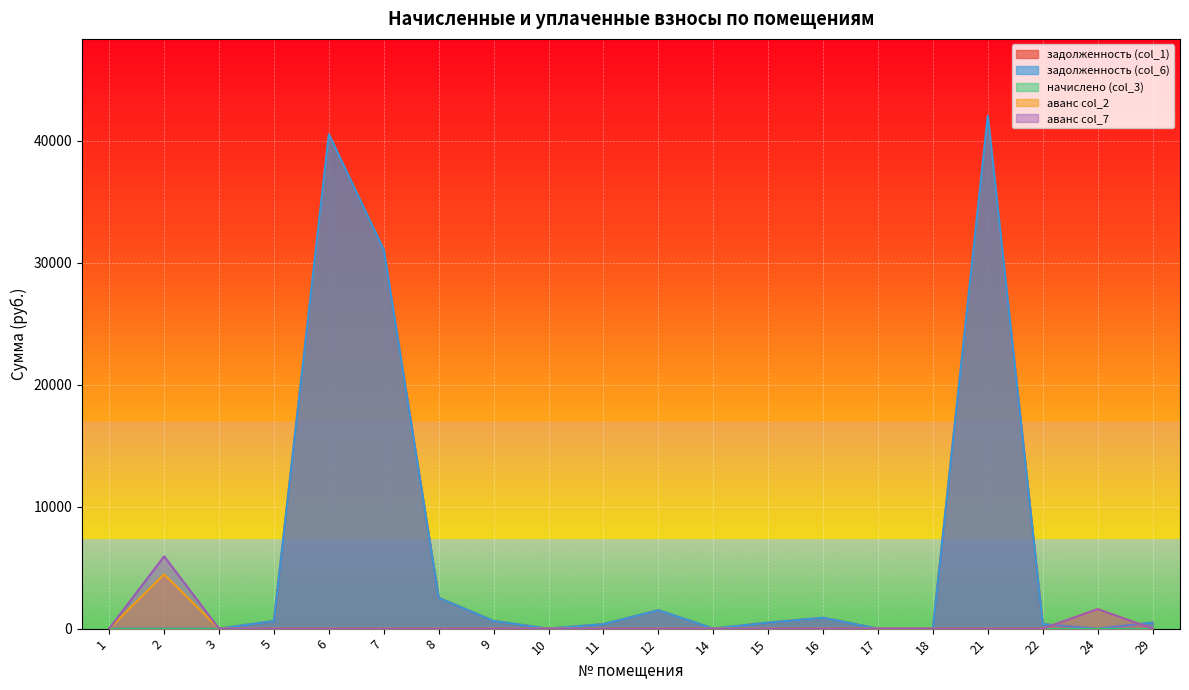

Is it true that аванс col_7 equals -2012.8 at 21?

False